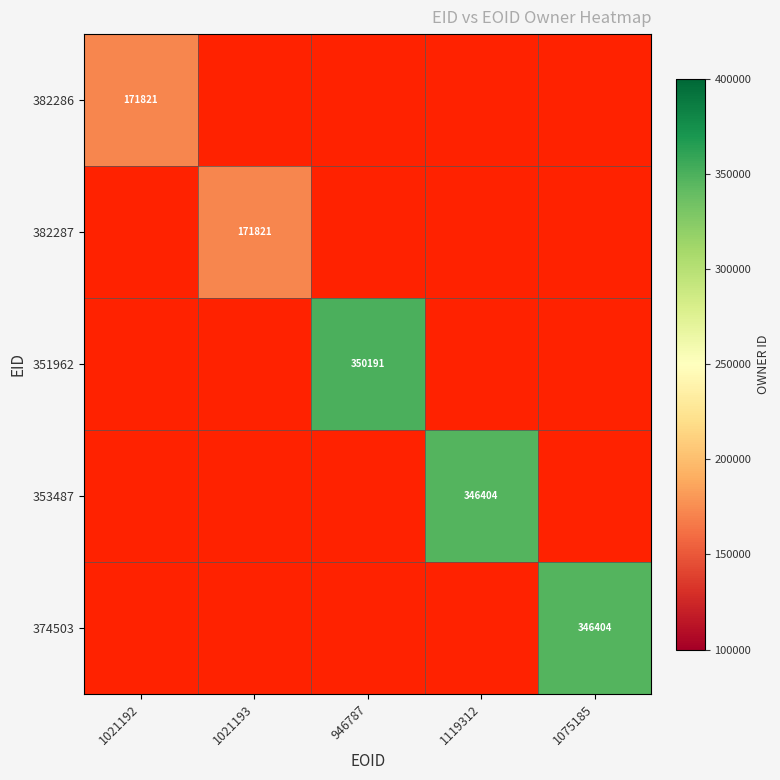

The value of 382286 at 1021192 is 171821. True or false?

True